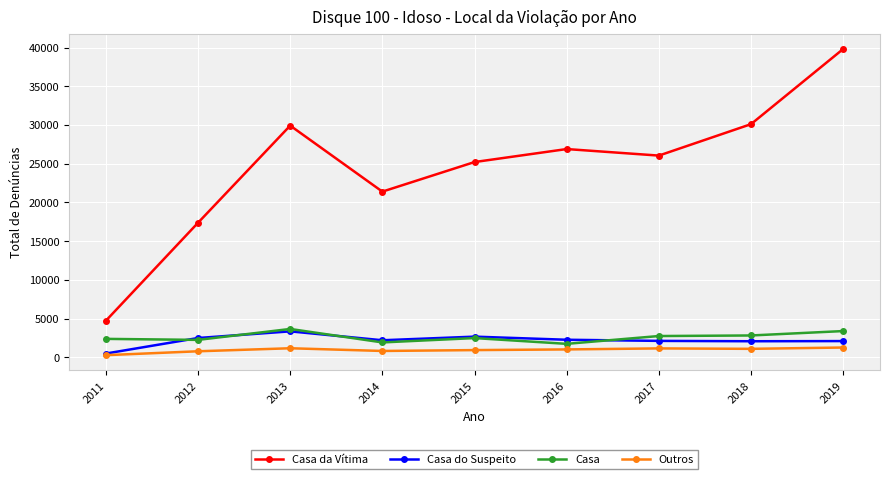

Which series has the largest total across all categories?

Casa da Vítima